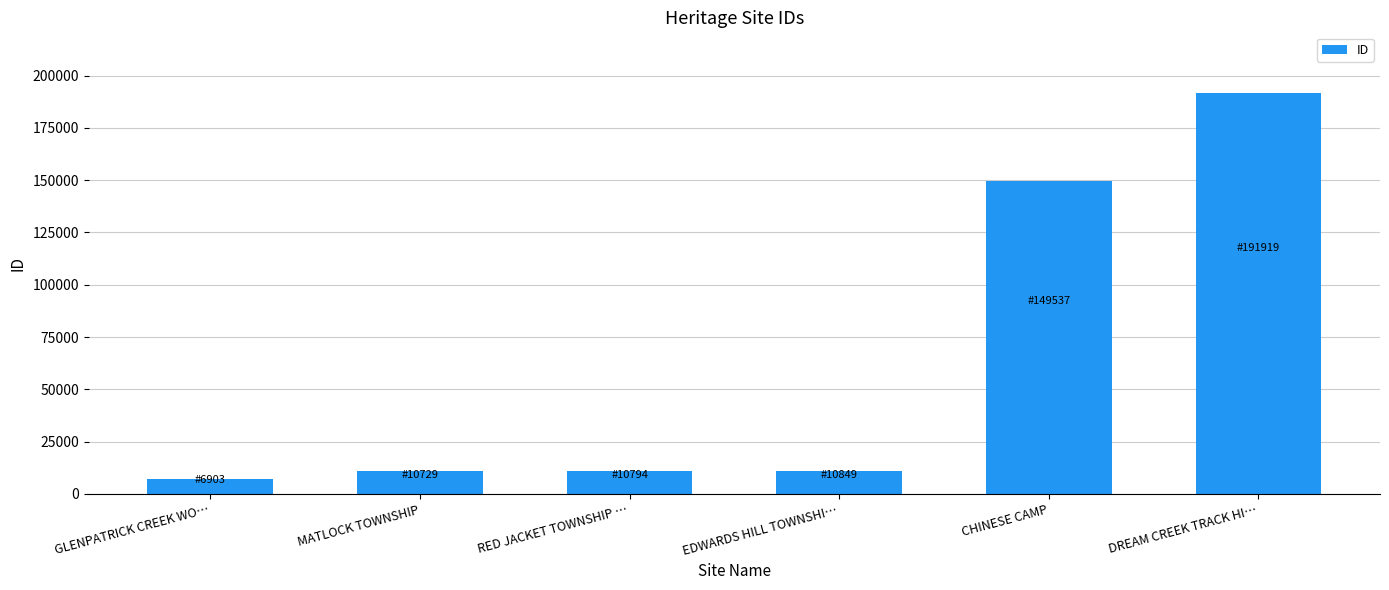

The chart shows a value of 3680 at EDWARDS HILL TOWNSHI…. True or false?

False